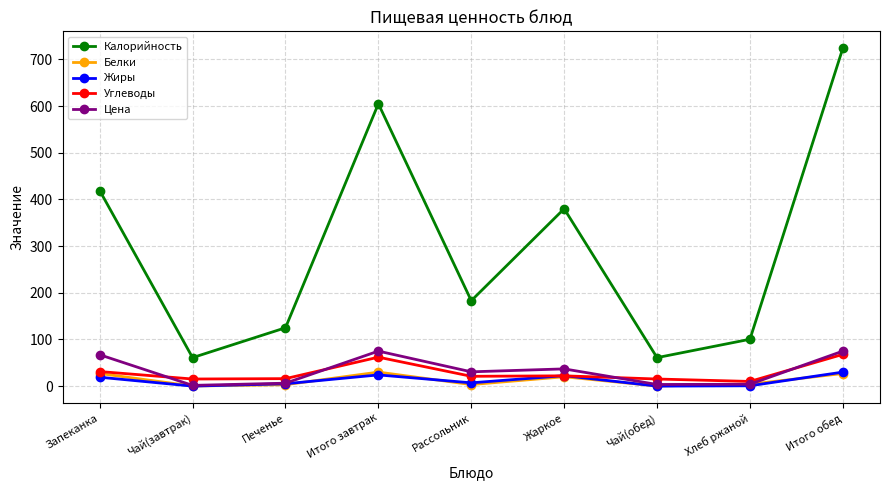

True or false: Калорийность has a value of 182.9 at Итого обед.

False